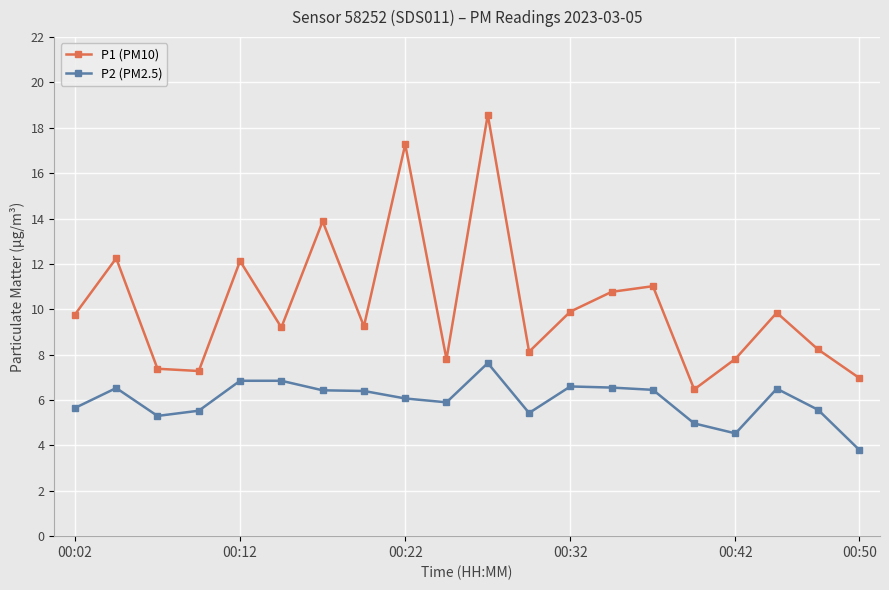

Which series has the largest total across all categories?

P1 (PM10)